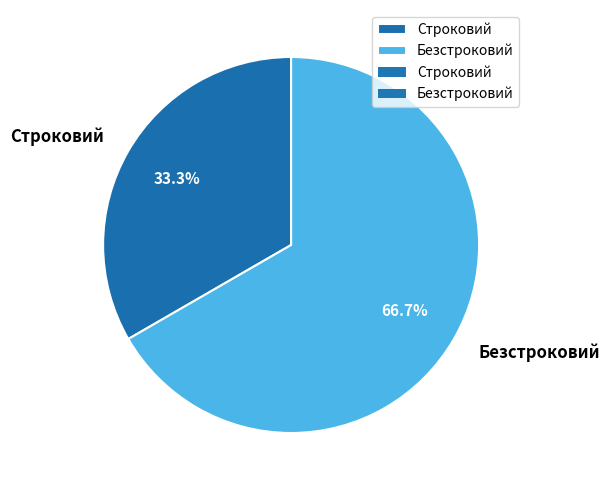

Between Строковий and Безстроковий, which is larger?

Безстроковий